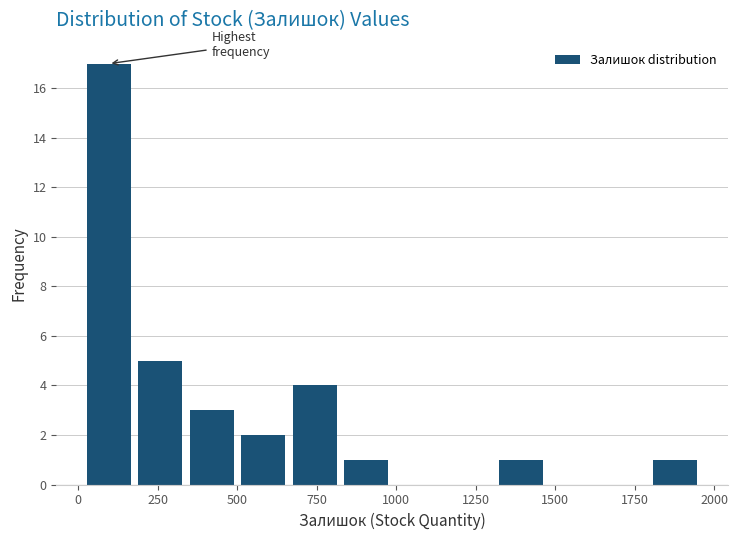

Around what value on the x-axis is the tallest bar? Give the approximate position of its centre, as read against the axis.

100